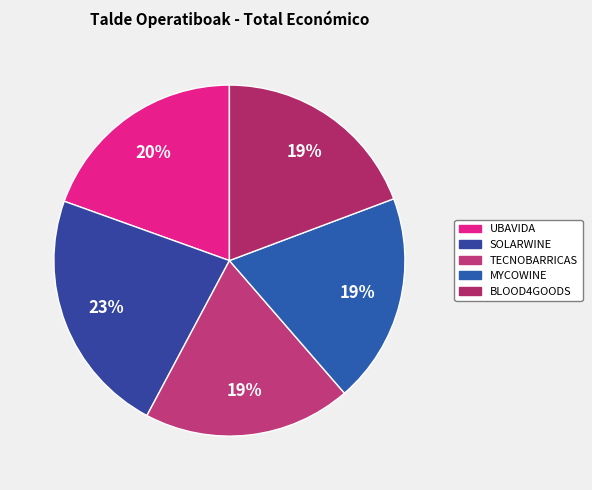

Which category has the biggest portion of the pie?

SOLARWINE